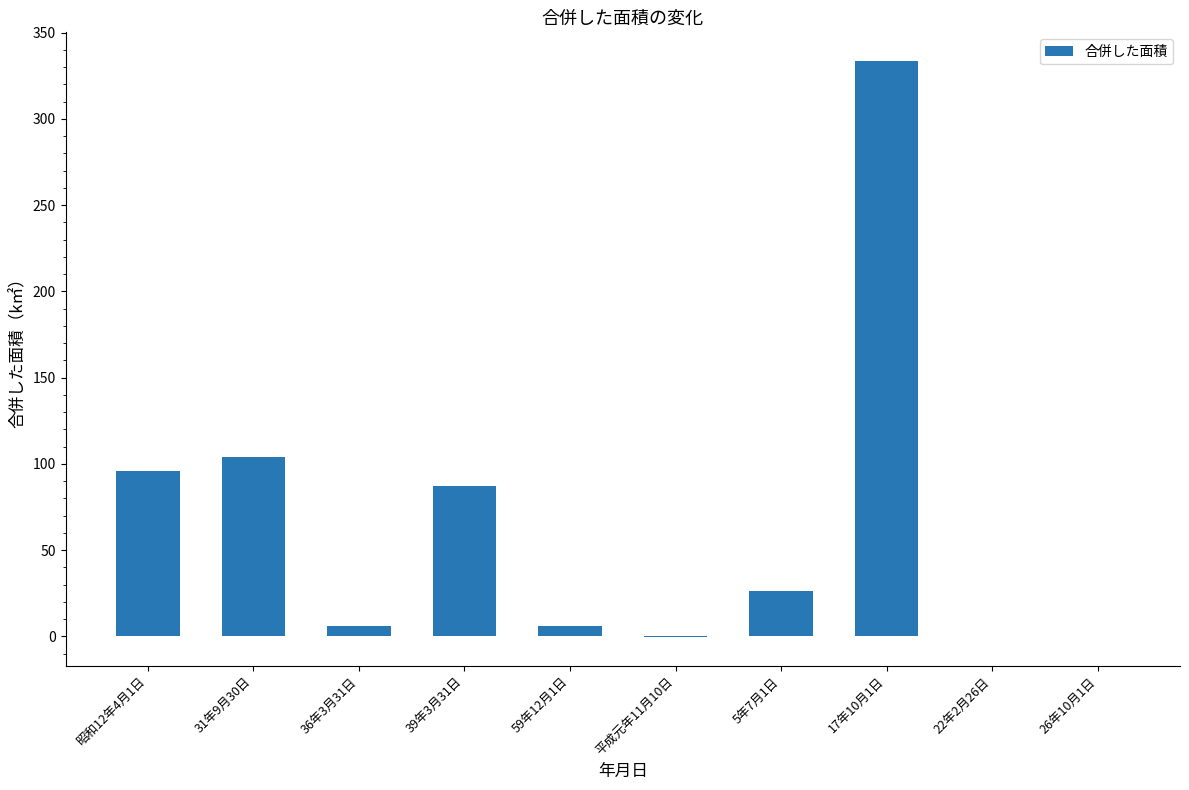

What is the change in value from 36年3月31日 to 5年7月1日?

+20.2